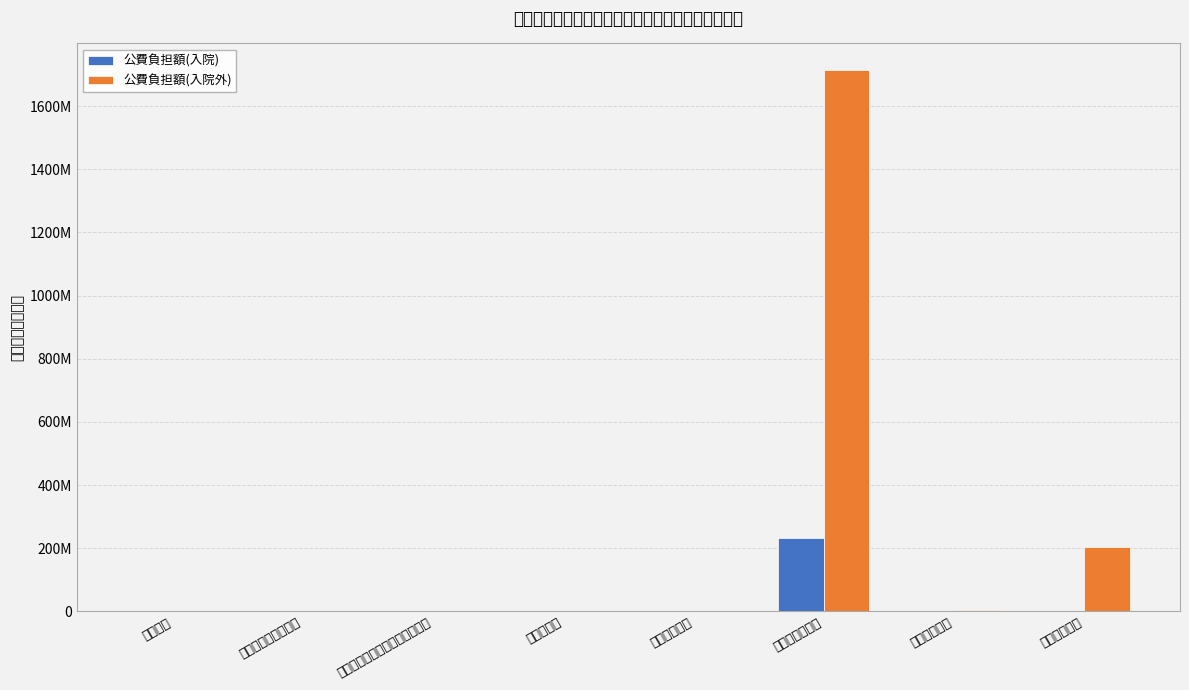

Reading left to right, list all the values displayed in this chart.

公費負担額(入院): 0	187565	0	794845	65301	231492249	67940	2329323
公費負担額(入院外): 0	5488	121235	7250	3212	1712739339	2879669	205275210